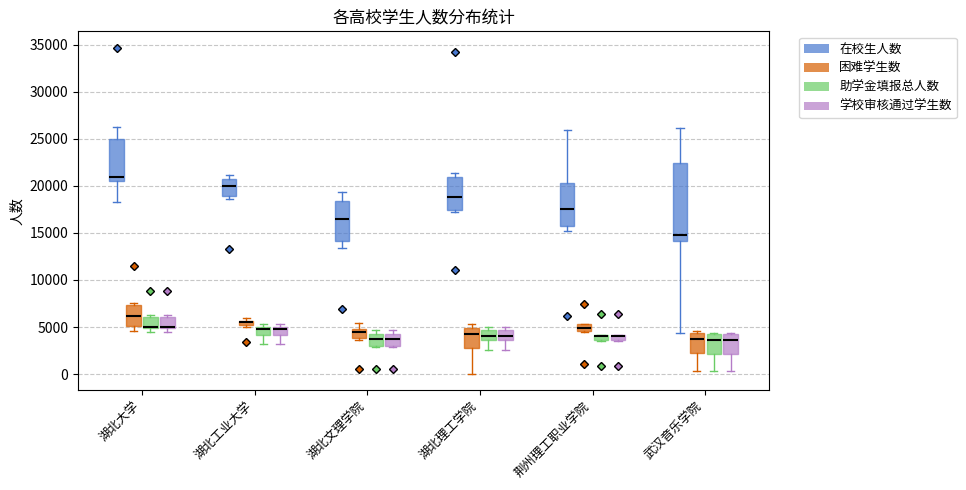

Which box is the tallest, from its lower edge to its upper edge?

武汉音乐学院 (在校生人数)